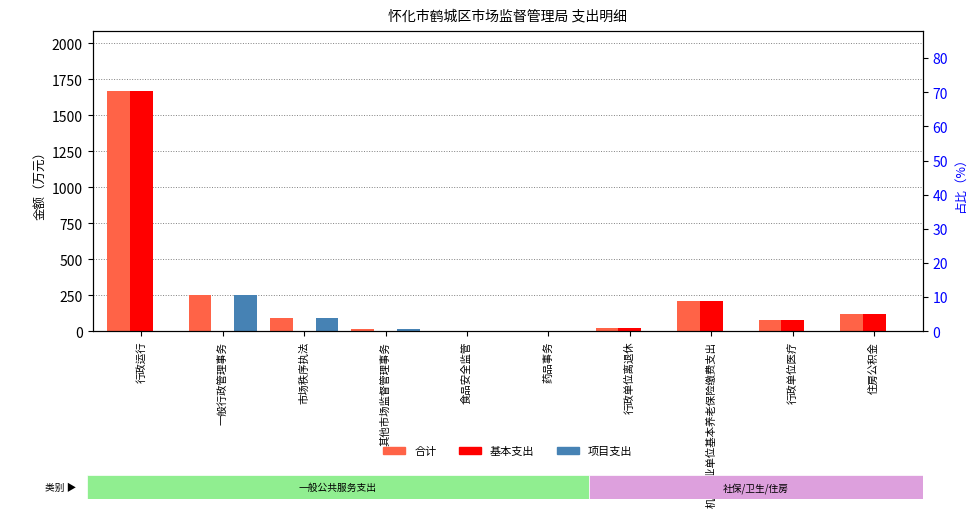

Is it true that 项目支出 equals 0.0 at 行政运行?

True